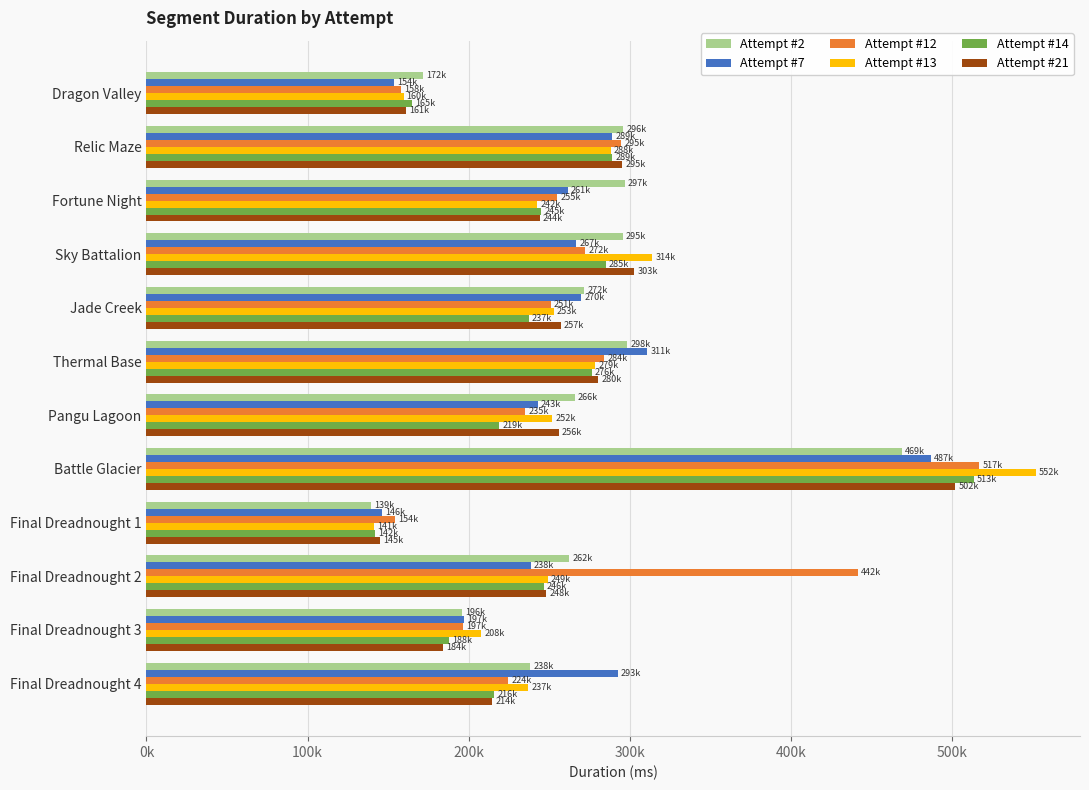

What are all the series names shown in the legend?

Attempt #2, Attempt #7, Attempt #12, Attempt #13, Attempt #14, Attempt #21